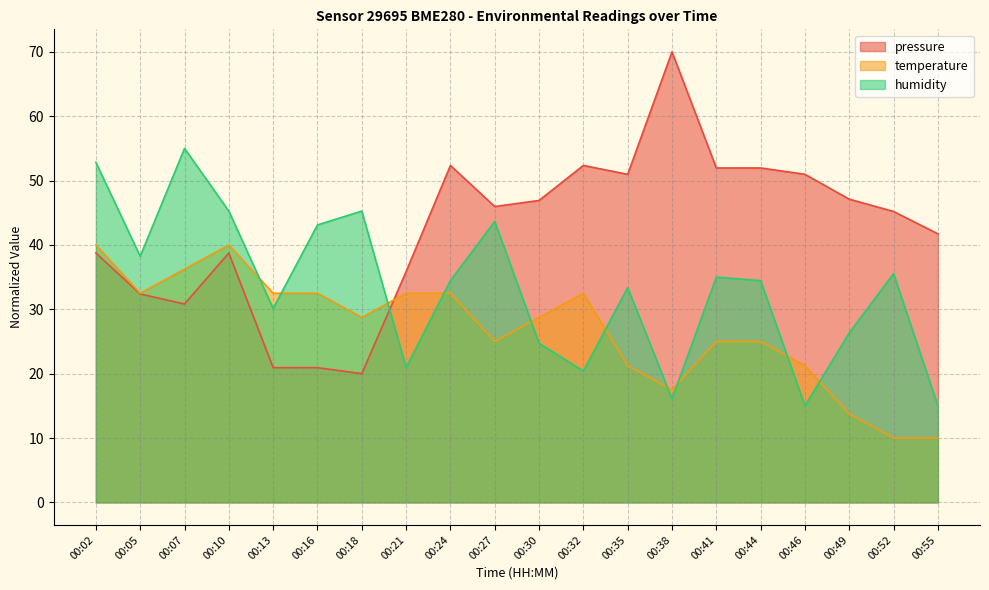

At how many categories does at least one series exceed 30?

20